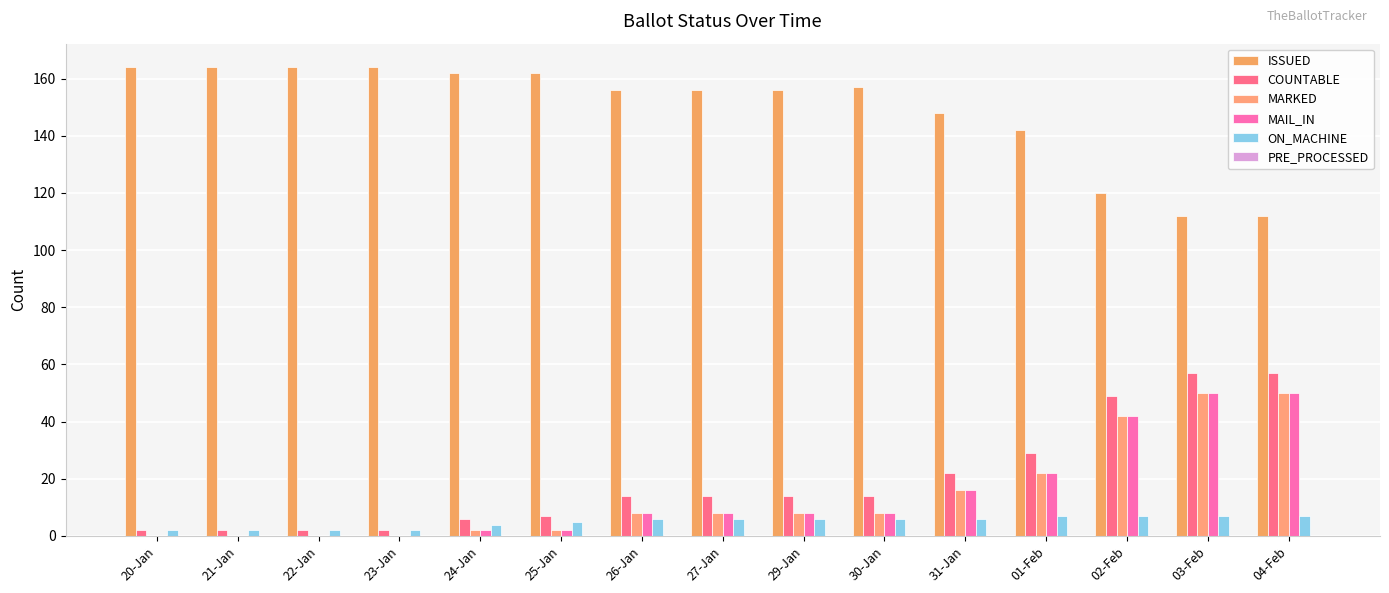

At which category is the sum across all series the highest?

03-Feb